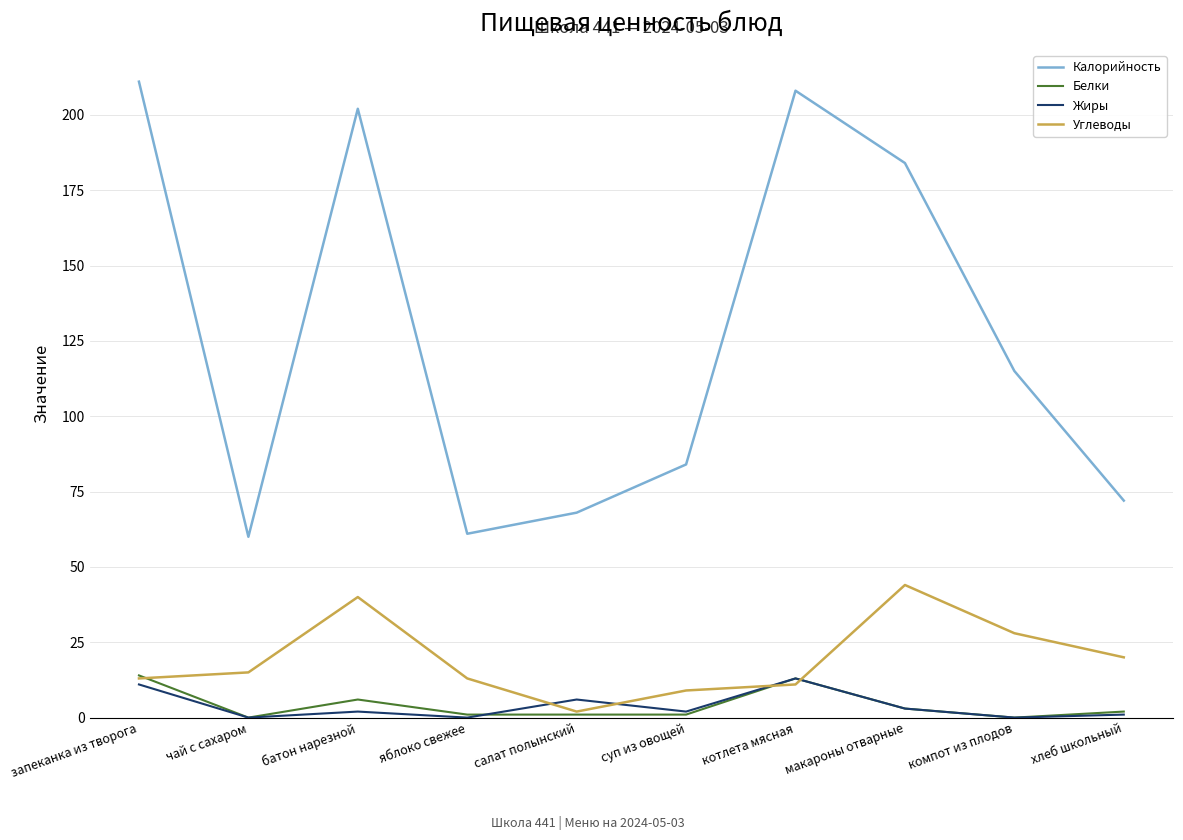

What is the total value across all series at батон нарезной?

250